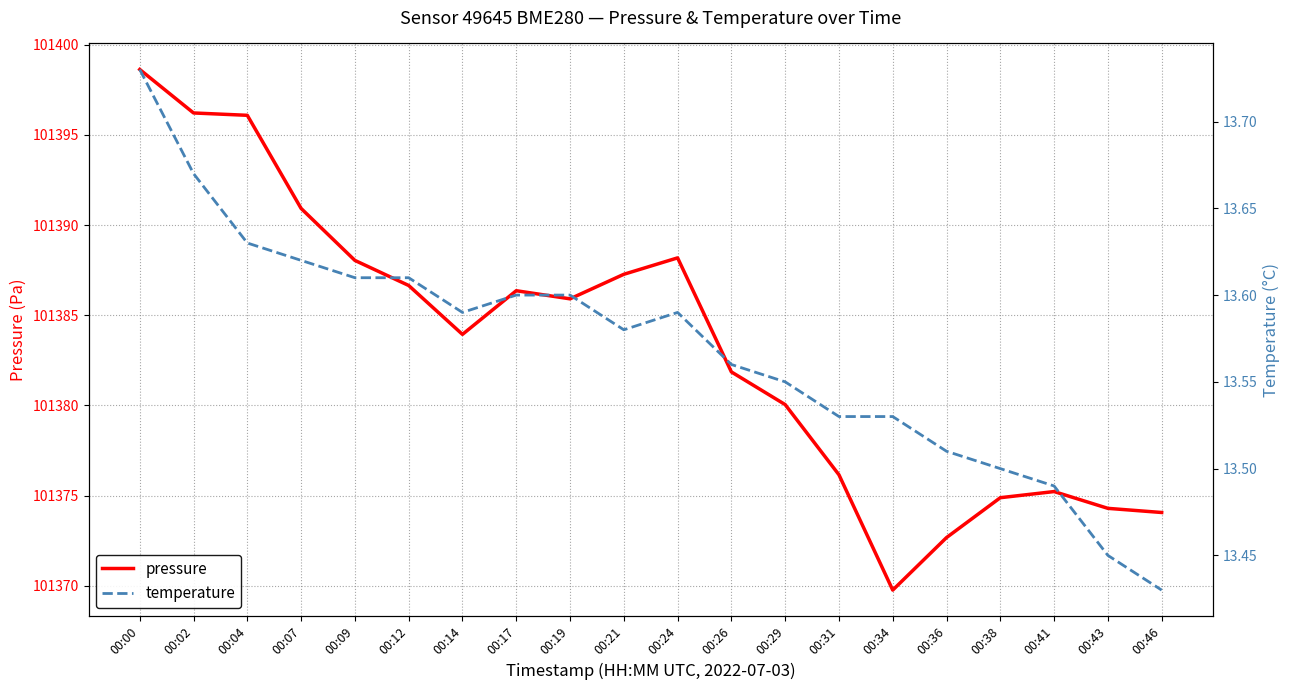

Where is the first local maximum for pressure?

00:17